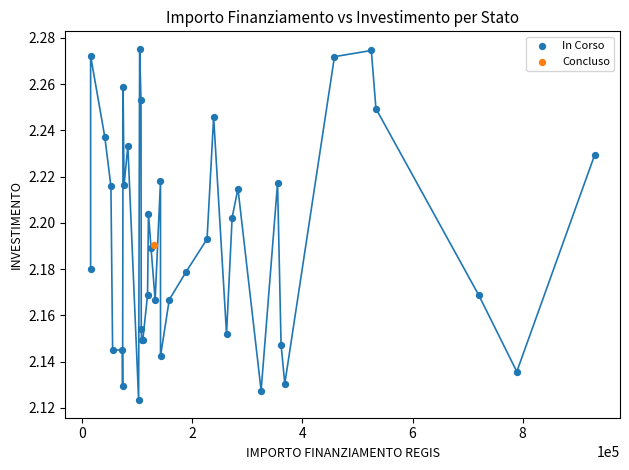

What are all the series names shown in the legend?

In Corso, Concluso